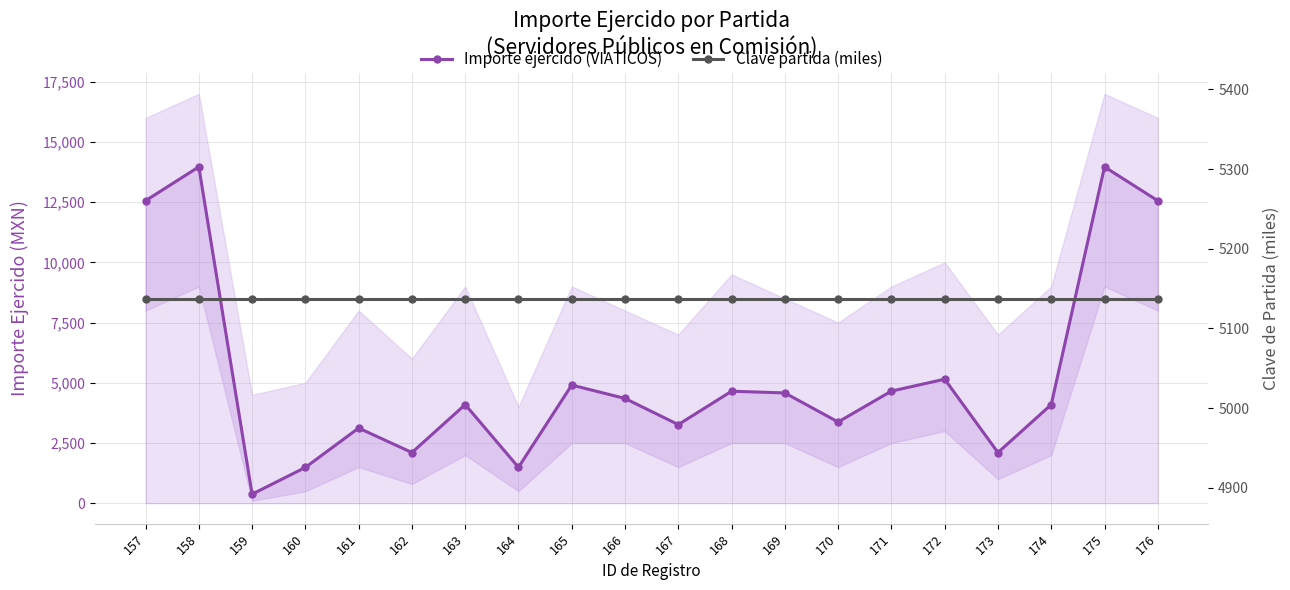

Which series has the largest total across all categories?

Importe ejercido (VIATICOS)